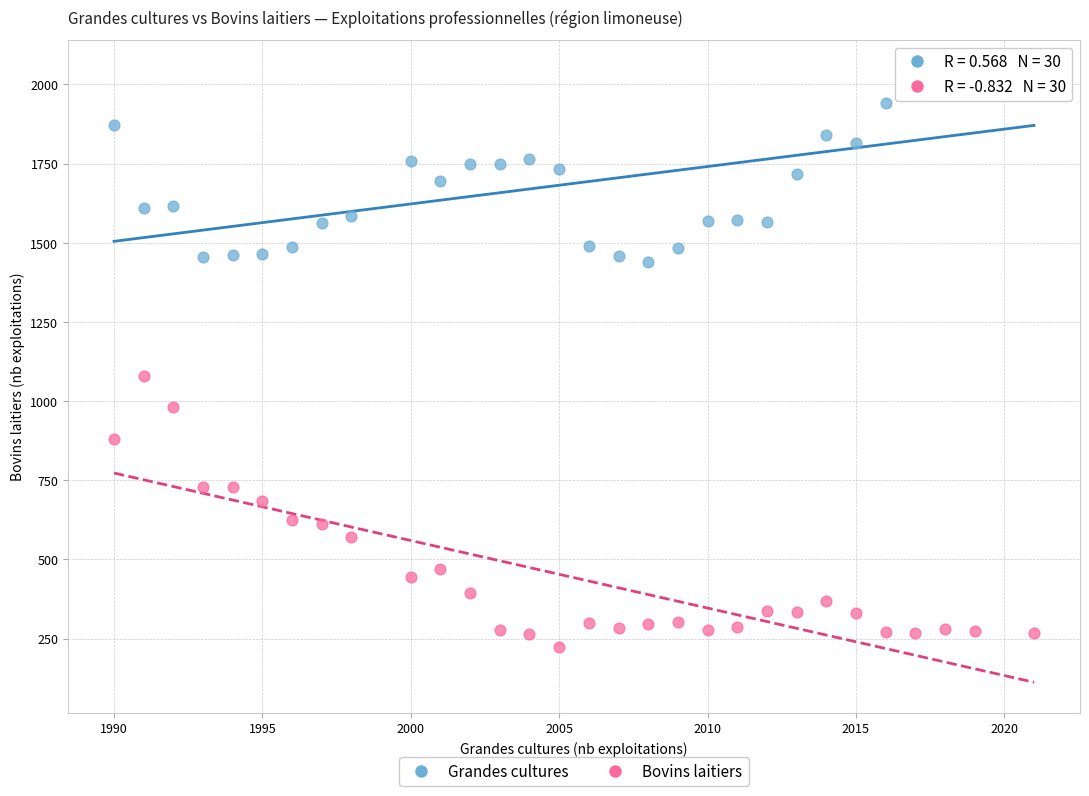

Which series has the widest spread of Y values?

Bovins laitiers